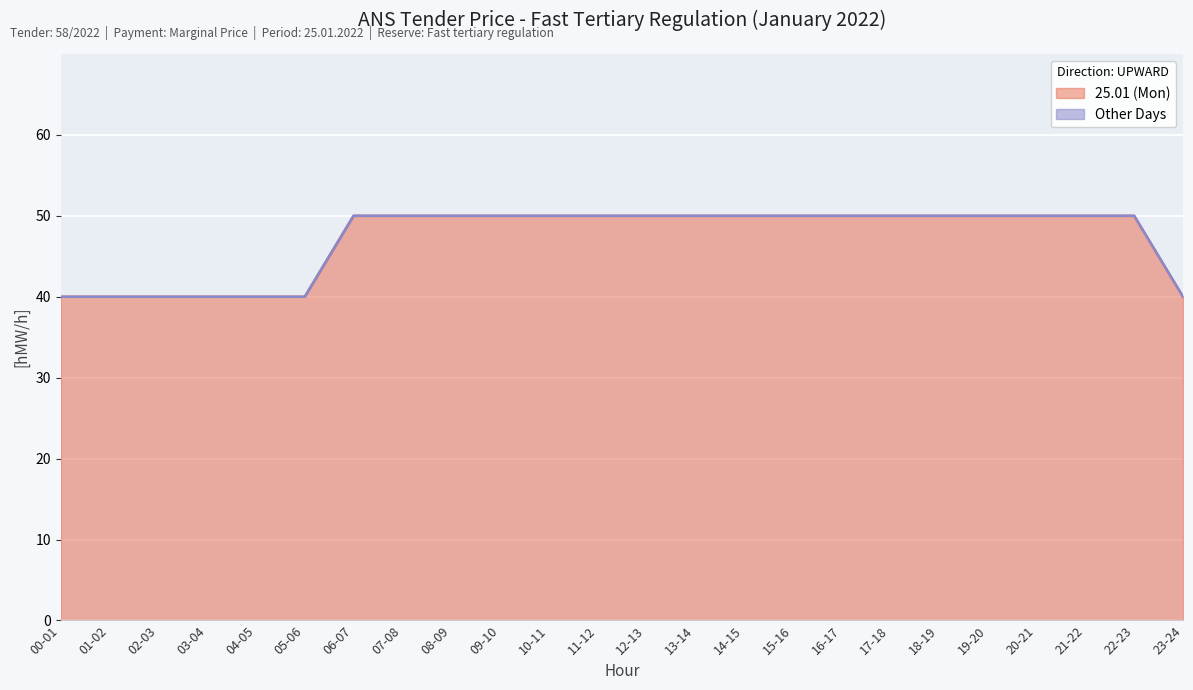

Which has a higher value, 08-09 or 05-06?

08-09